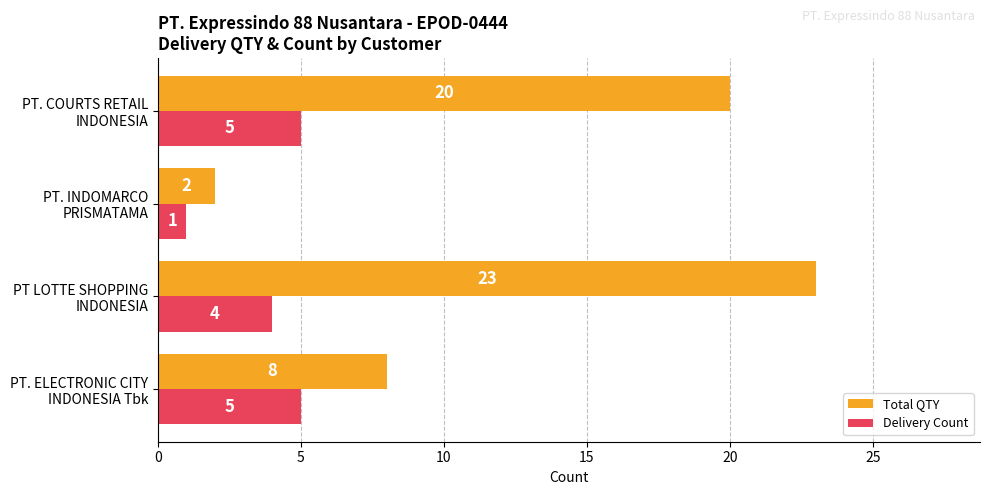

List the series in order of their peak value, lowest first.

Delivery Count, Total QTY